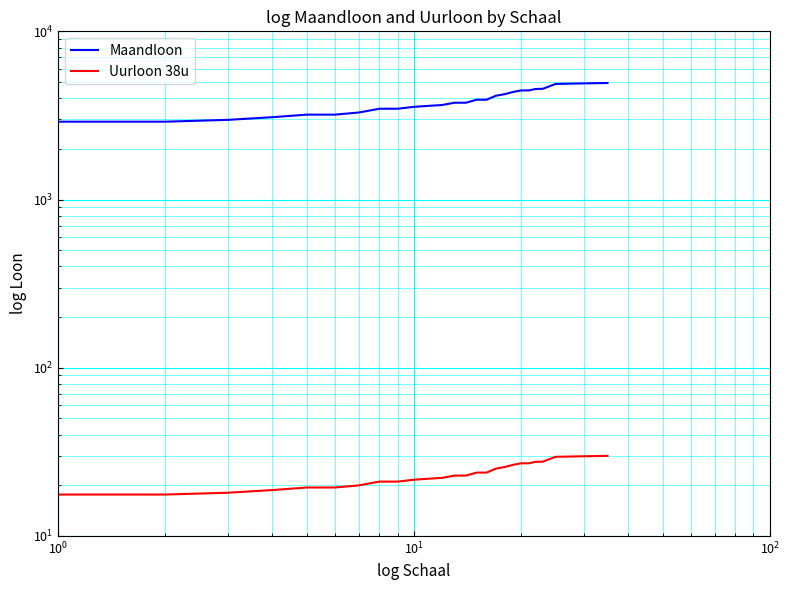

True or false: Uurloon 38u and Maandloon intersect in this chart.

False